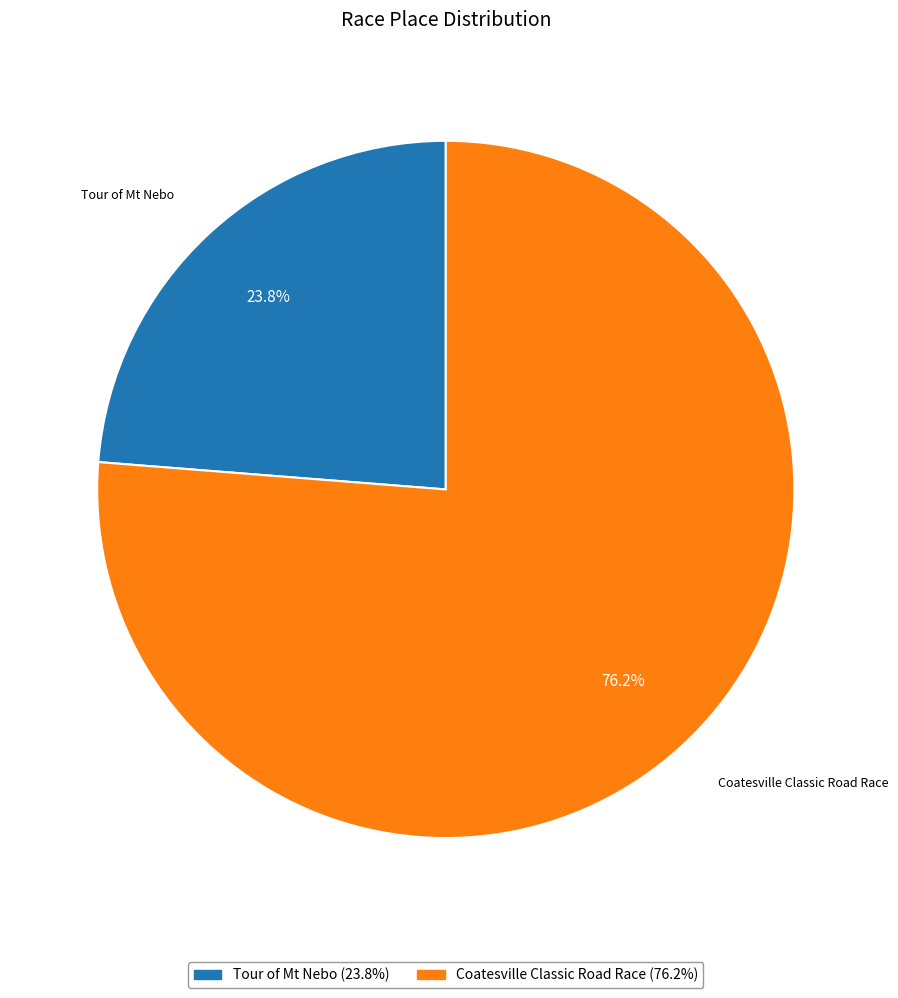

How many slices are in this pie chart?

2